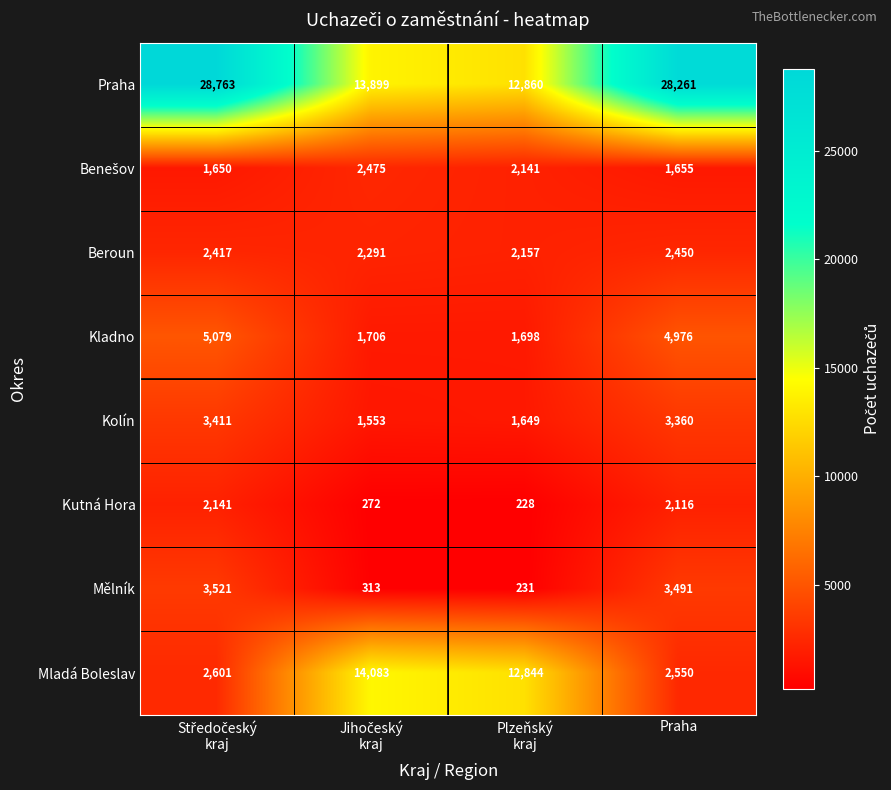

What is the lowest value of the Mělník series?

231